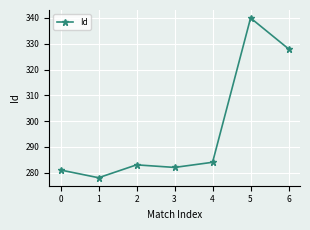

At which label is the value closest to 309?

6